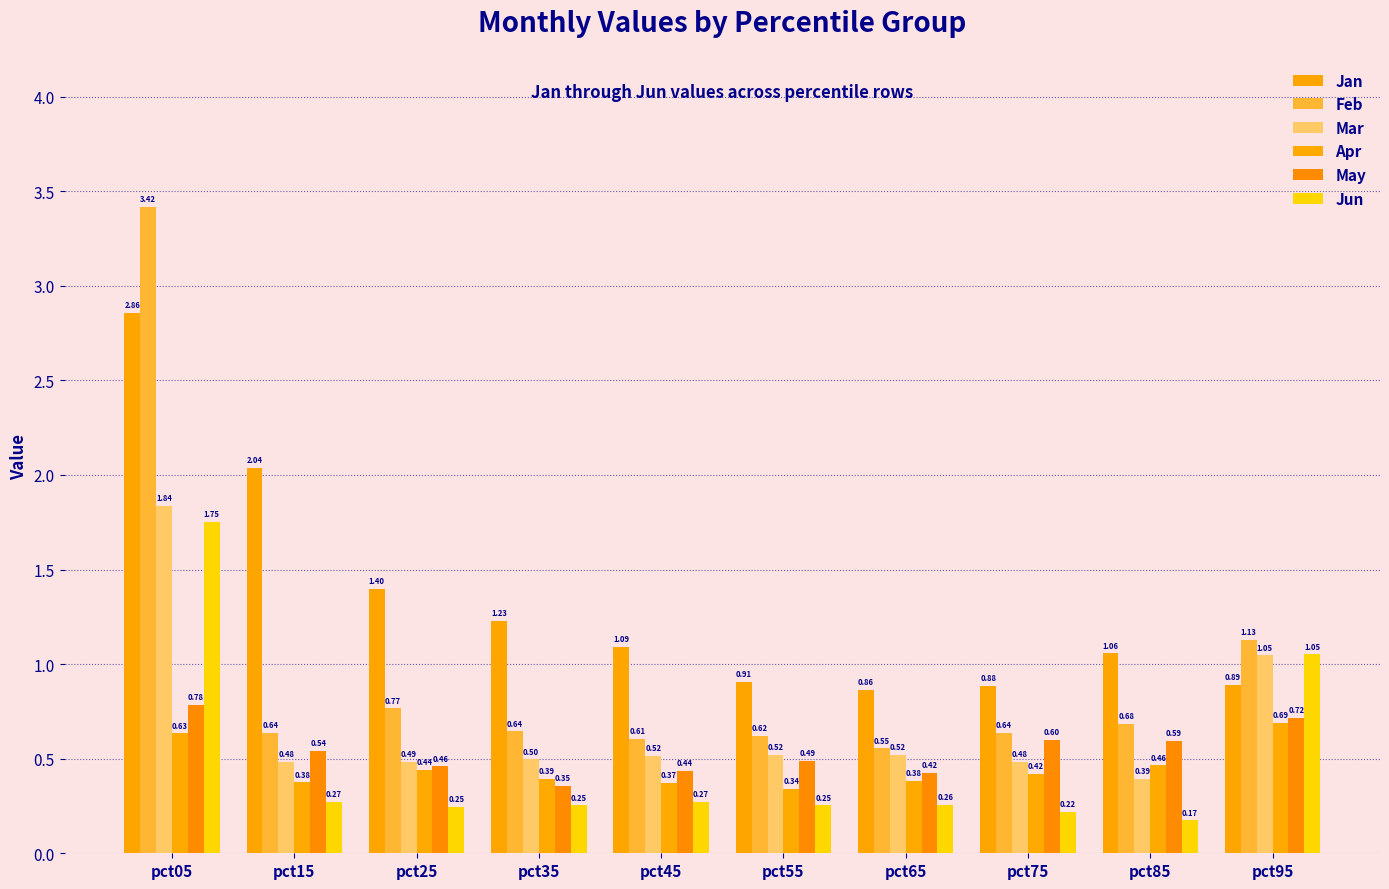

At which label does Feb reach its peak?

pct05